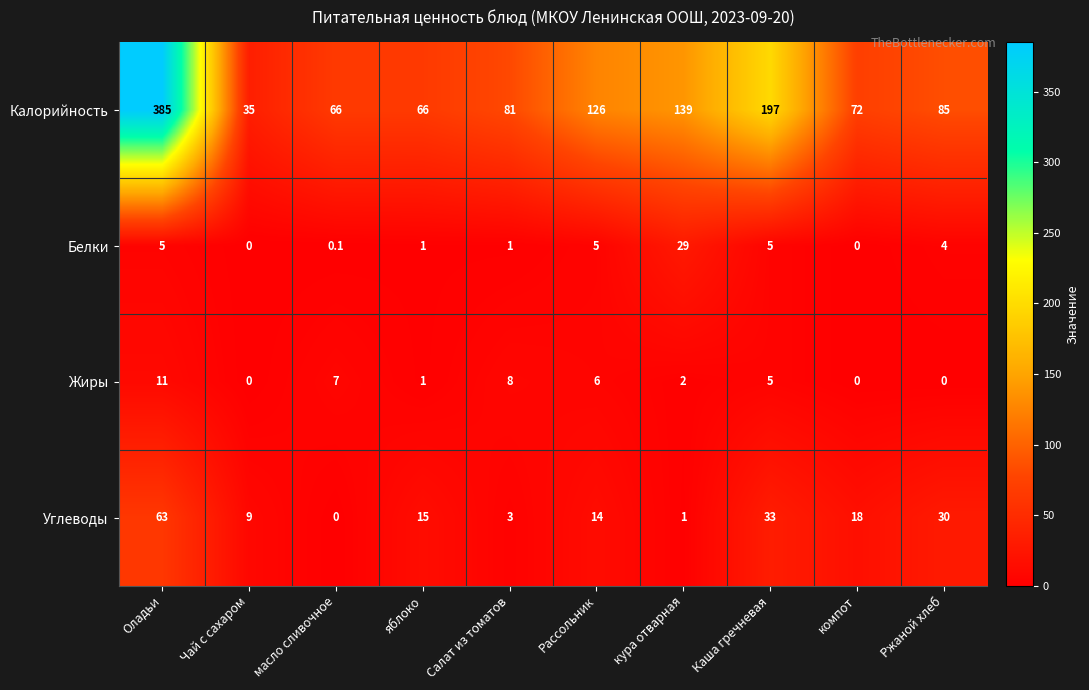

At which label does Калорийность first exceed 85?

Оладьи